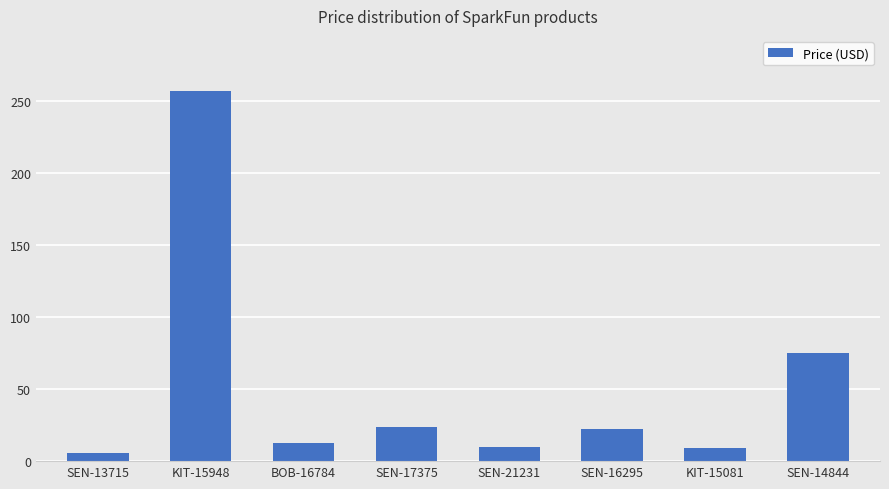

The chart shows a value of 5.5 at SEN-13715. True or false?

True